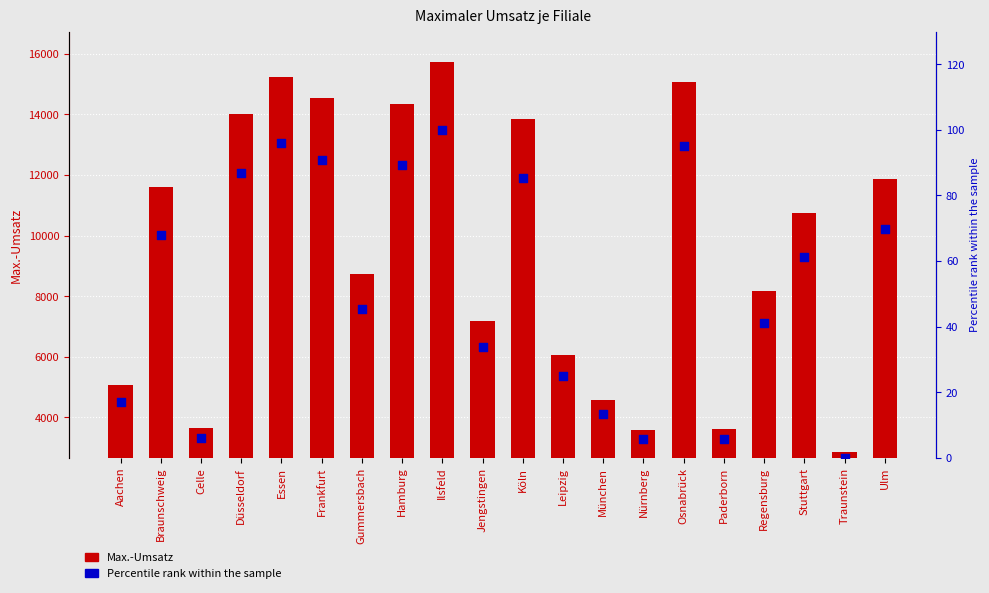

Which series reaches the maximum Y coordinate?

Max.-Umsatz